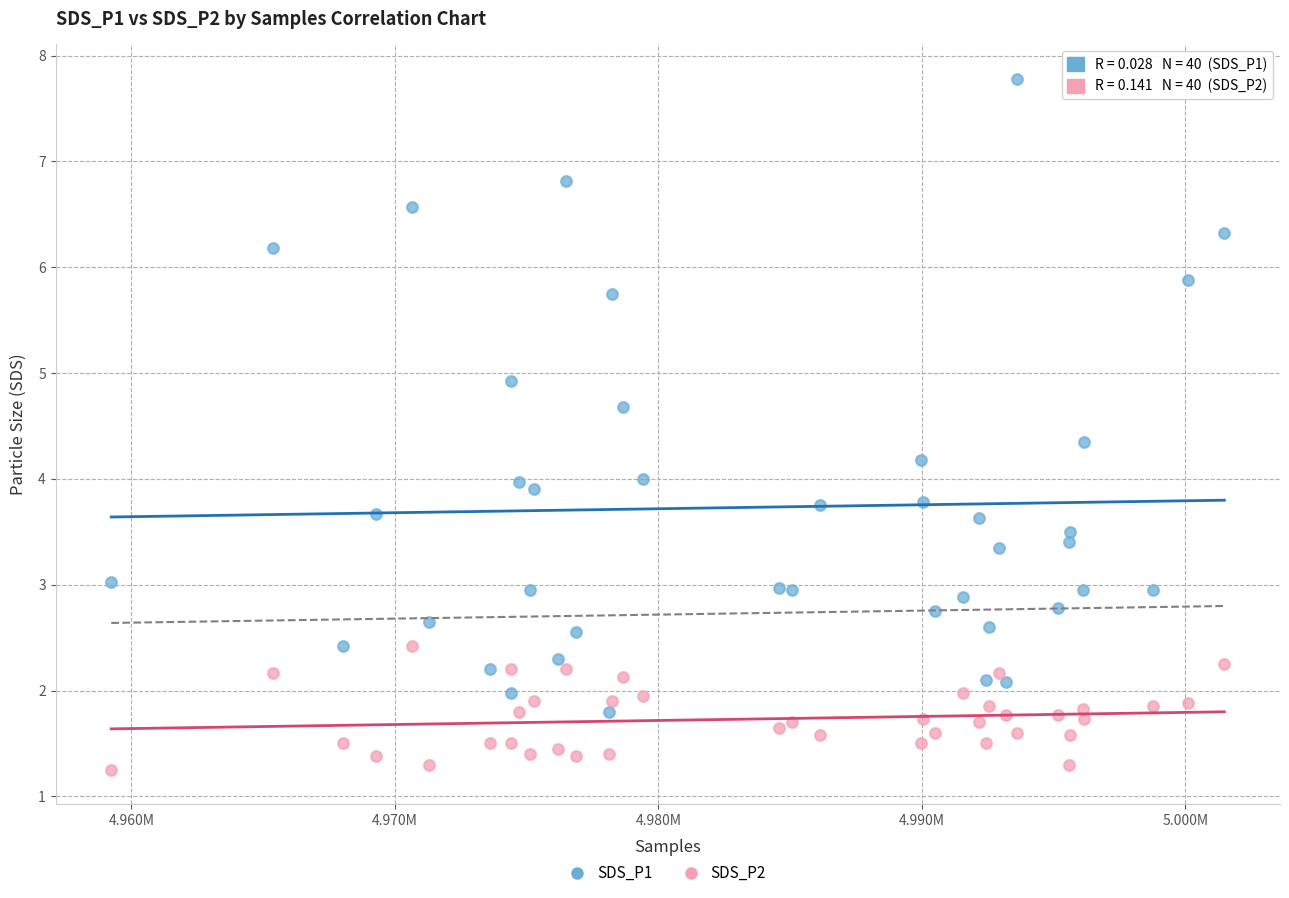

Which series contains the highest Y value?

SDS_P1